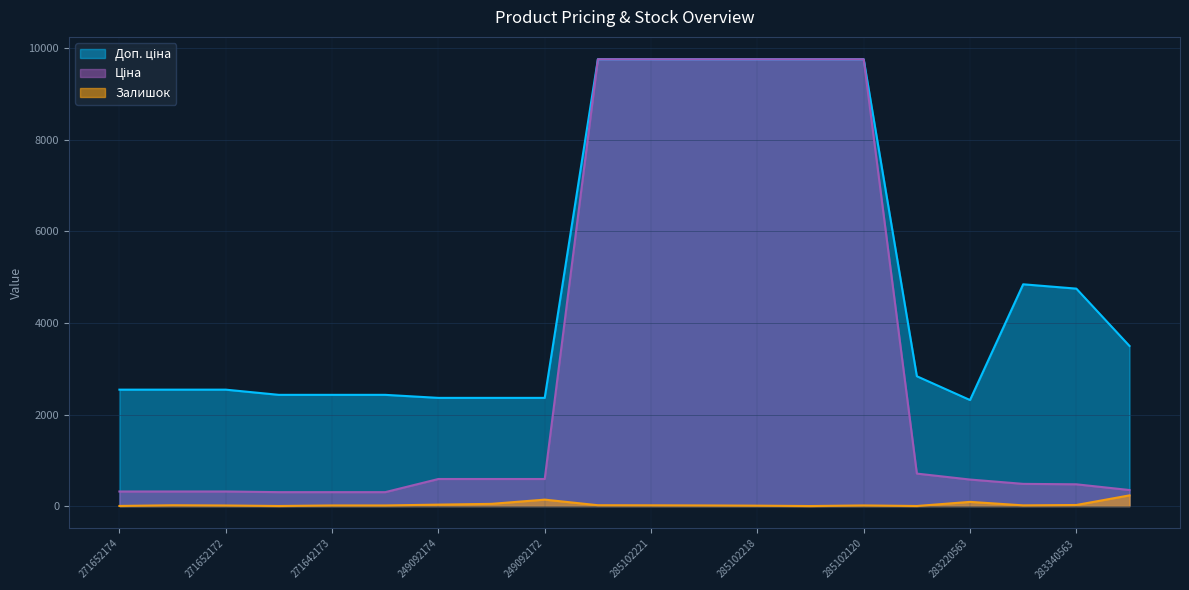

Is it true that Залишок equals 16.0 at 285102221?

True